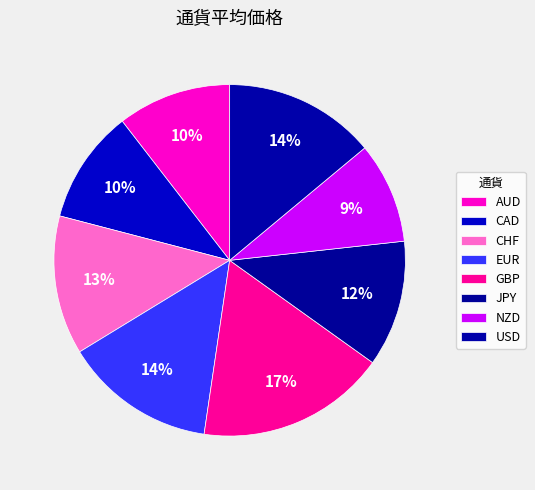

Rank the categories by value from lowest to highest.

NZD, AUD, CAD, JPY, CHF, EUR, USD, GBP